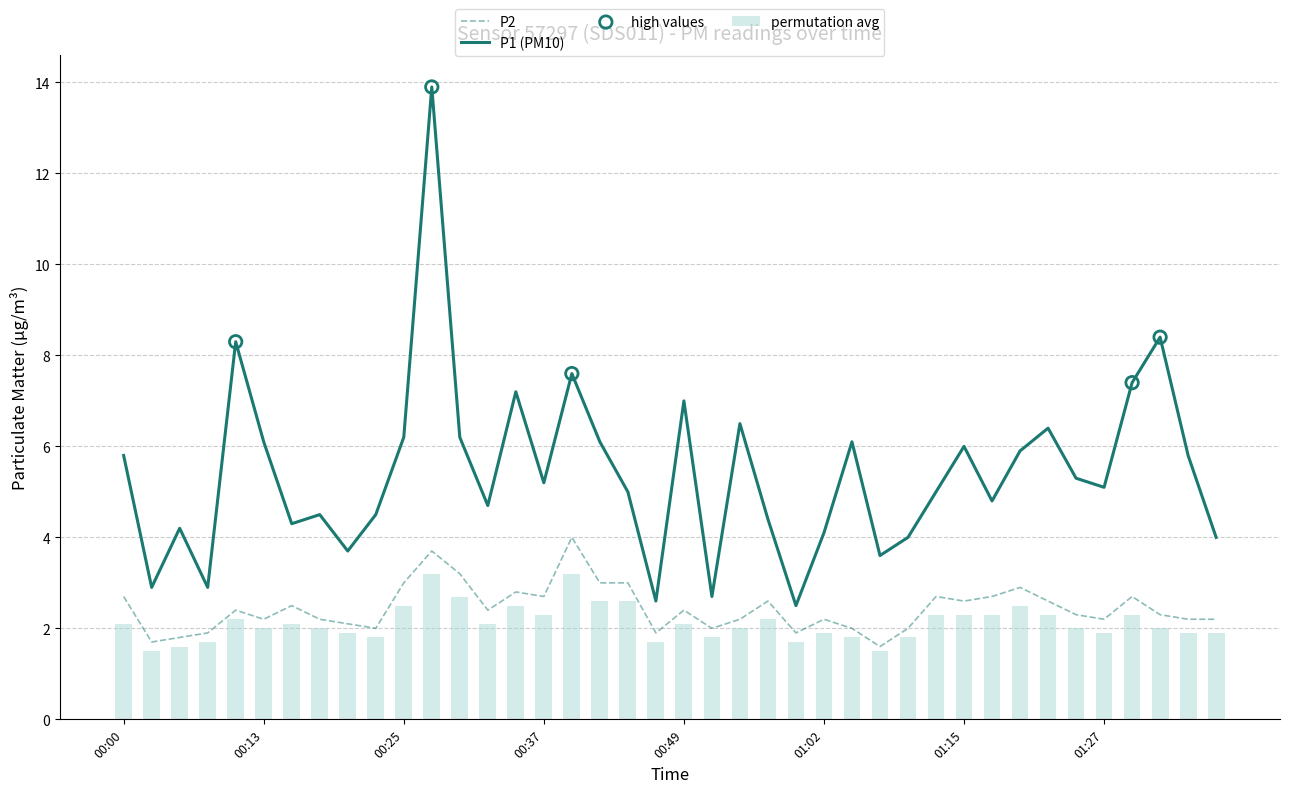

Which series has the widest spread of Y values?

P1